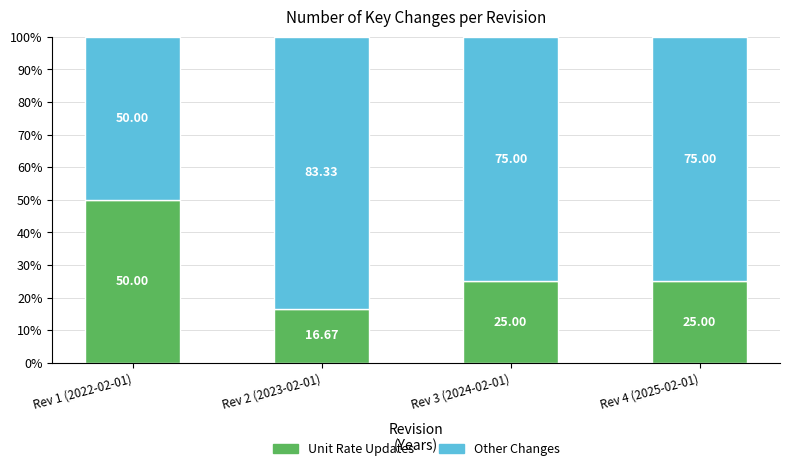

How many data points in Unit Rate Updates are less than 25?

1